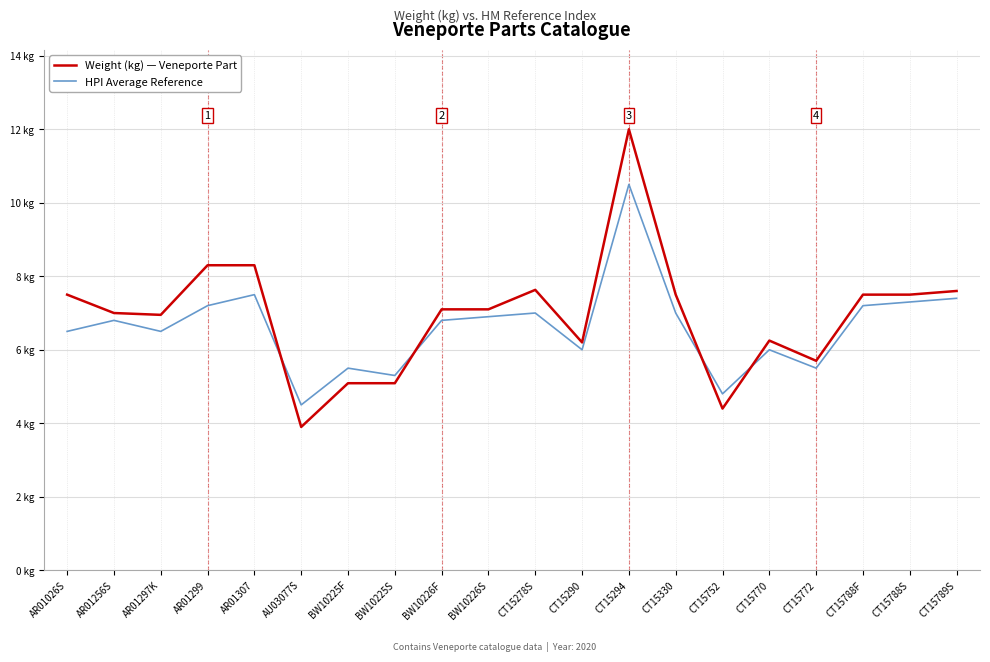

At which label is Weight (kg) — Veneporte Part closest to 7?

AR01256S